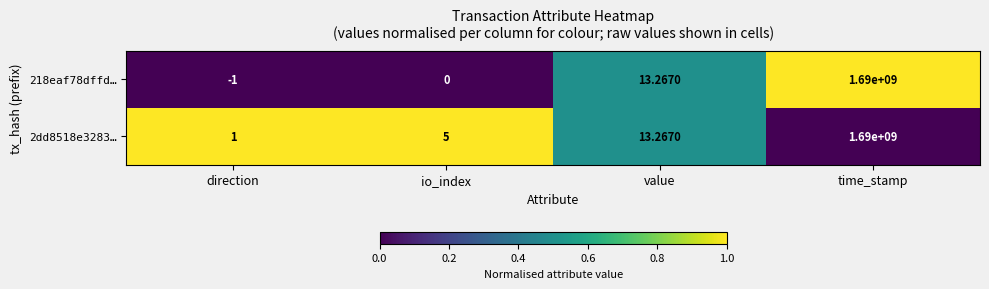

What is the difference between the highest and lowest values at io_index?

5.0